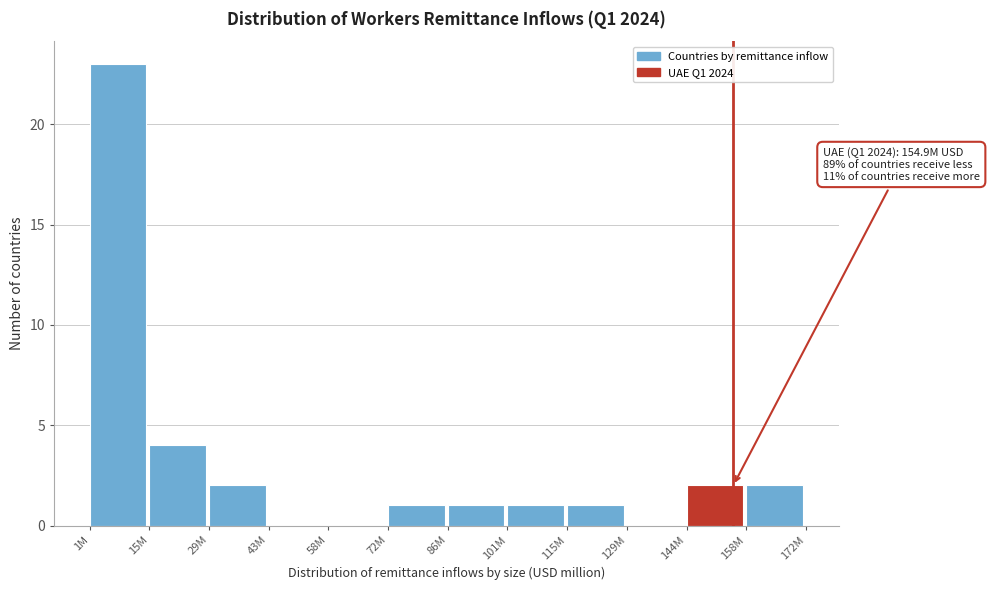

Reading left to right, transcribe all the data shown in this chart.

1M=23	15M=4	29M=2	43M=0	58M=0	72M=1	86M=1	101M=1	115M=1	129M=0	144M=2	158M=2